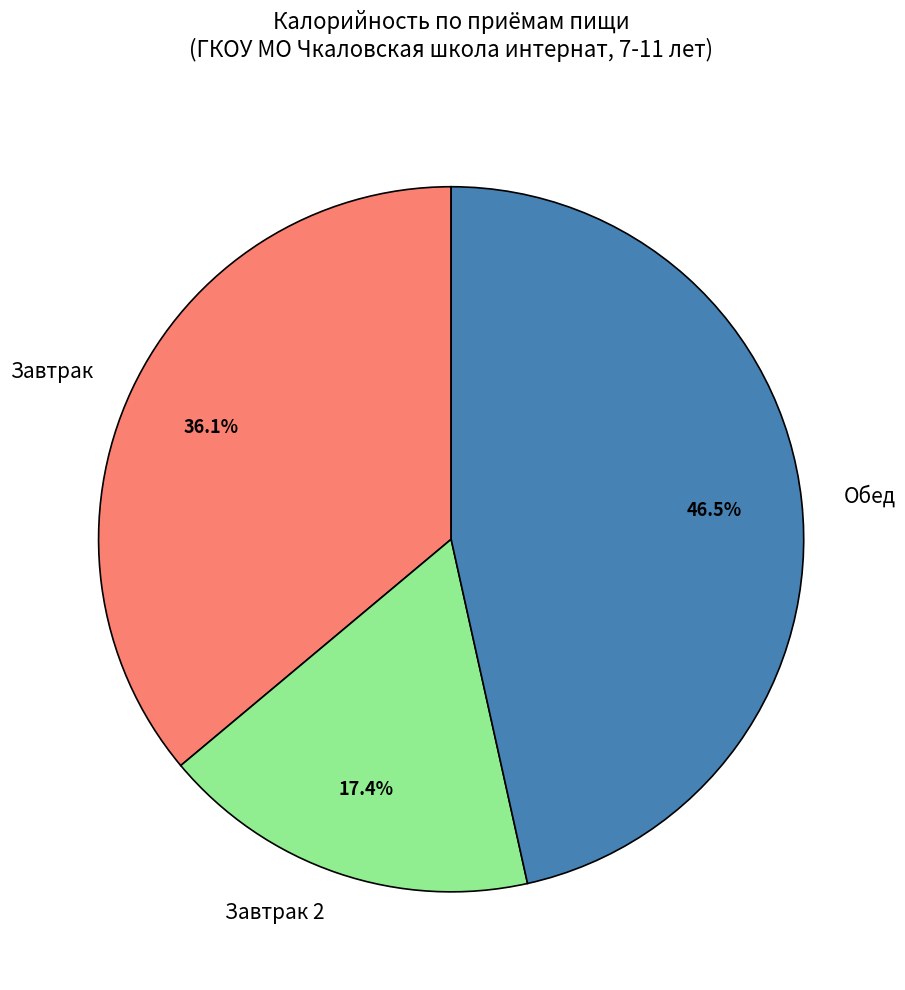

What percentage do Завтрак 2 and Обед together represent?

63.9%